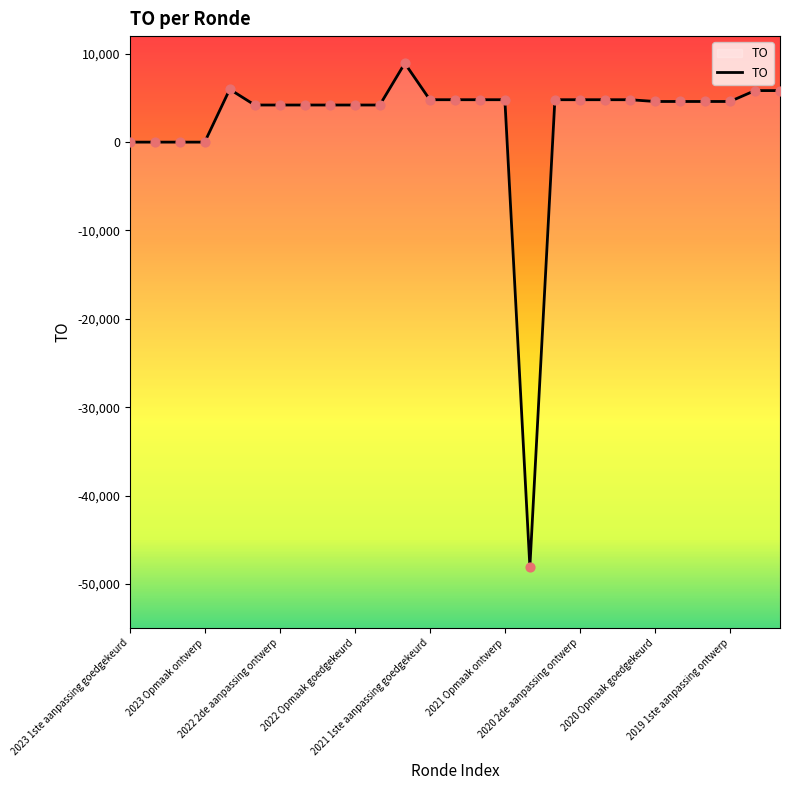

Approximately how many times larger is the value at 20 compared to 23?

1.0